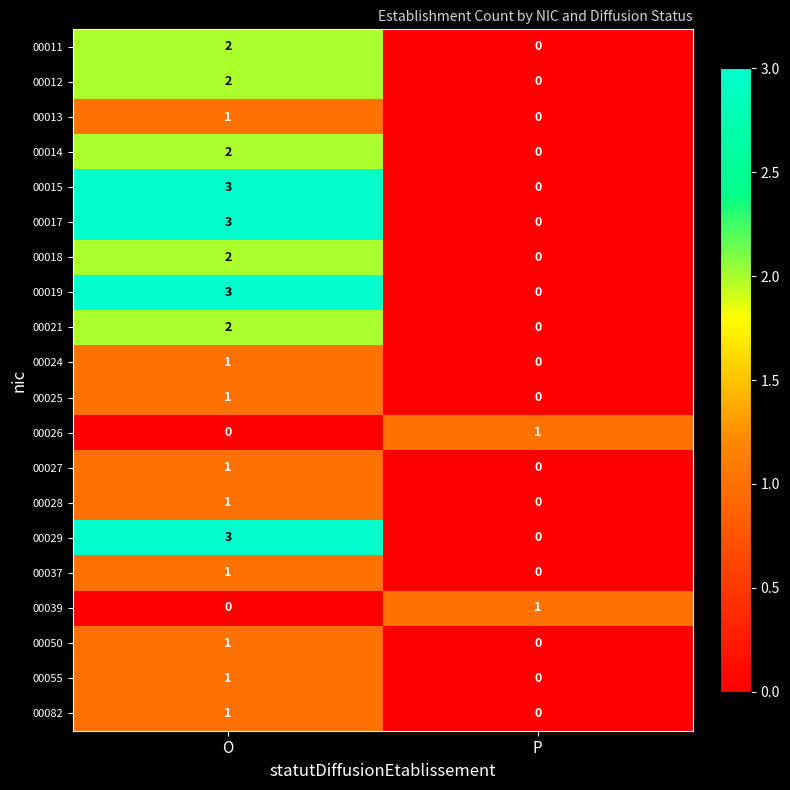

Is it true that 00028 equals 0 at P?

True